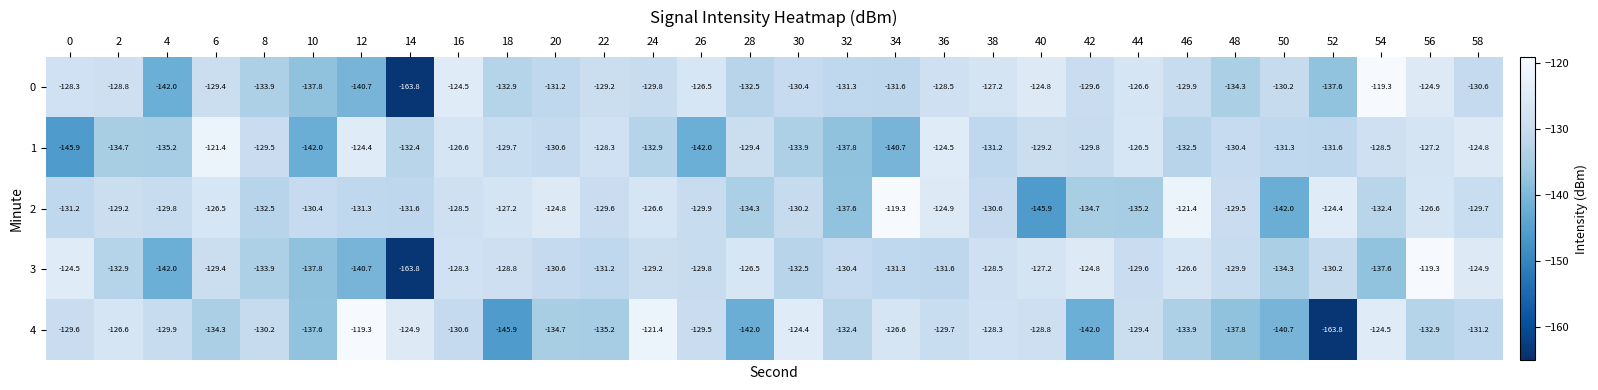

What is the difference between the second highest and minimum values in the 2 series?

24.5